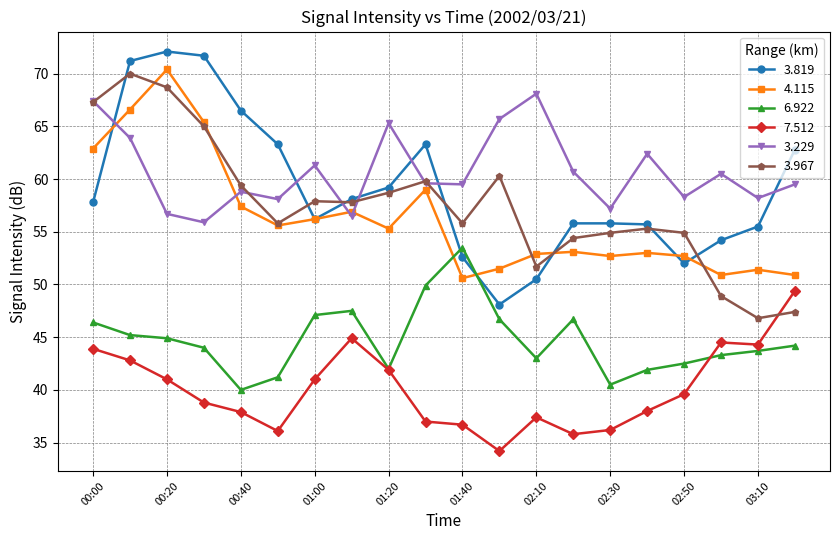

True or false: 3.229 and 6.922 intersect in this chart.

False